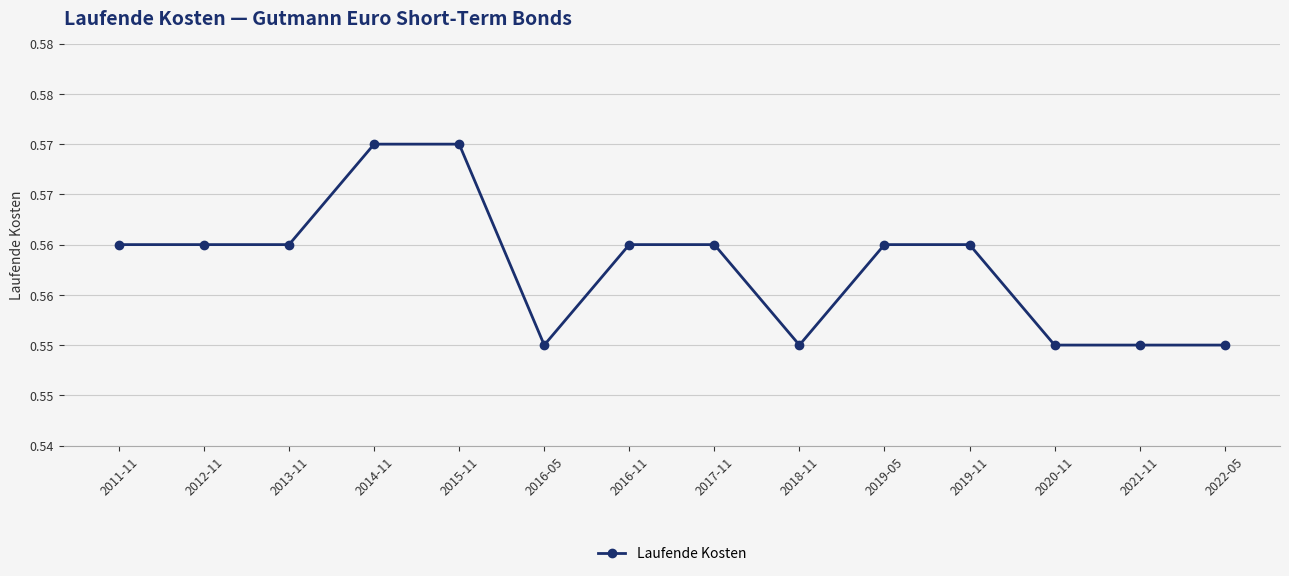

True or false: the data shows 0.3 at 2018-11.

False